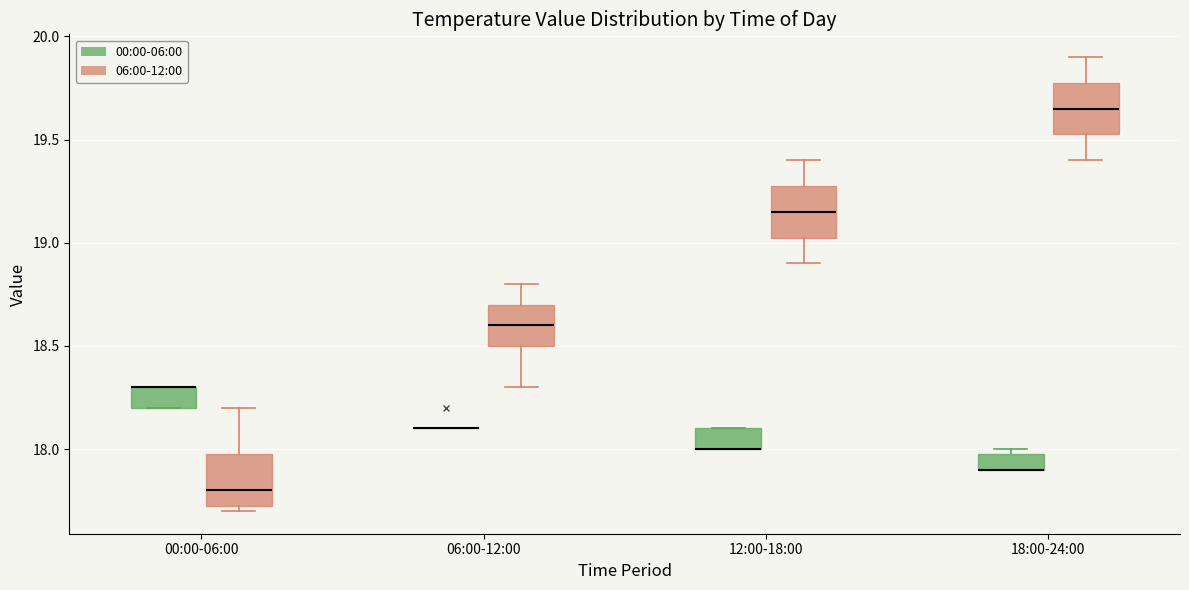

Where does the upper whisker of the box for 00:00-06:00 (06:00-12:00) end on the y-axis? The values are not printed on the chart, so give them approximately, as read against the axis.

18.20